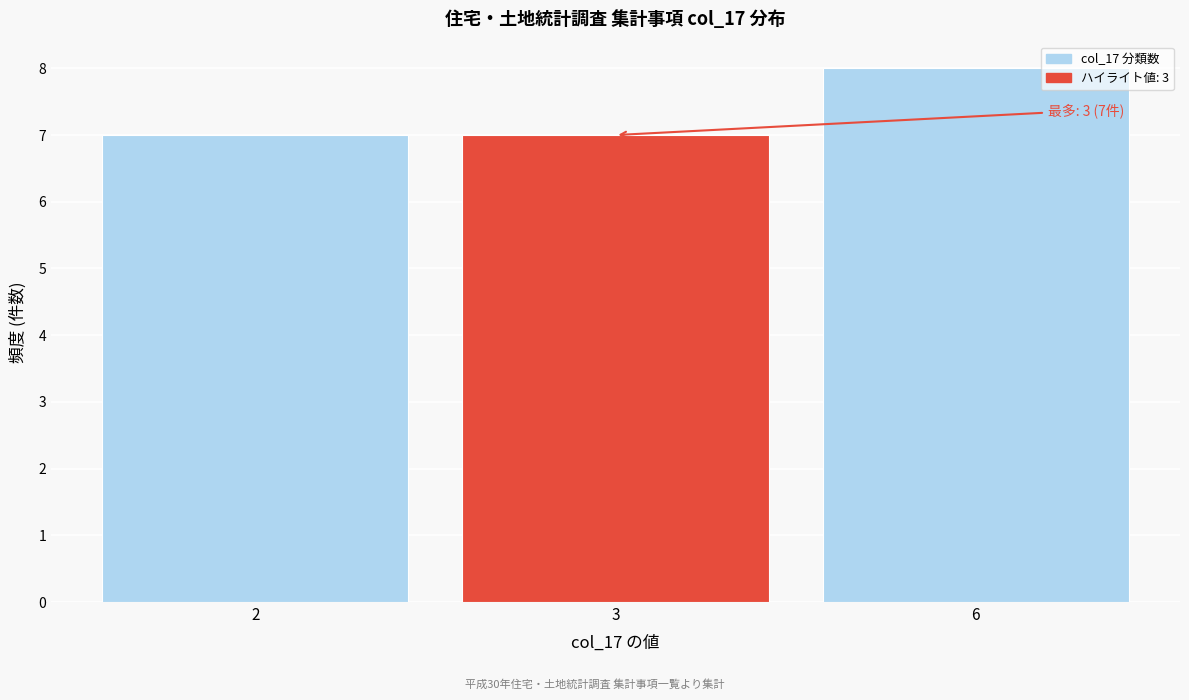

Reading left to right, list all the values displayed in this chart.

2=7	3=7	6=8